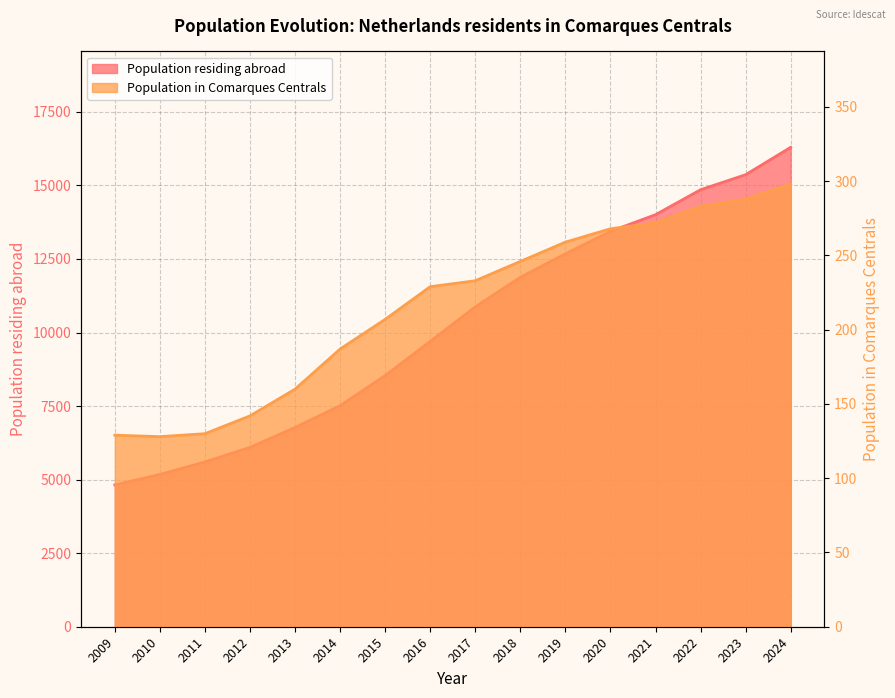

List the labels in order of Population residing abroad value, smallest first.

2009, 2010, 2011, 2012, 2013, 2014, 2015, 2016, 2017, 2018, 2019, 2020, 2021, 2022, 2023, 2024